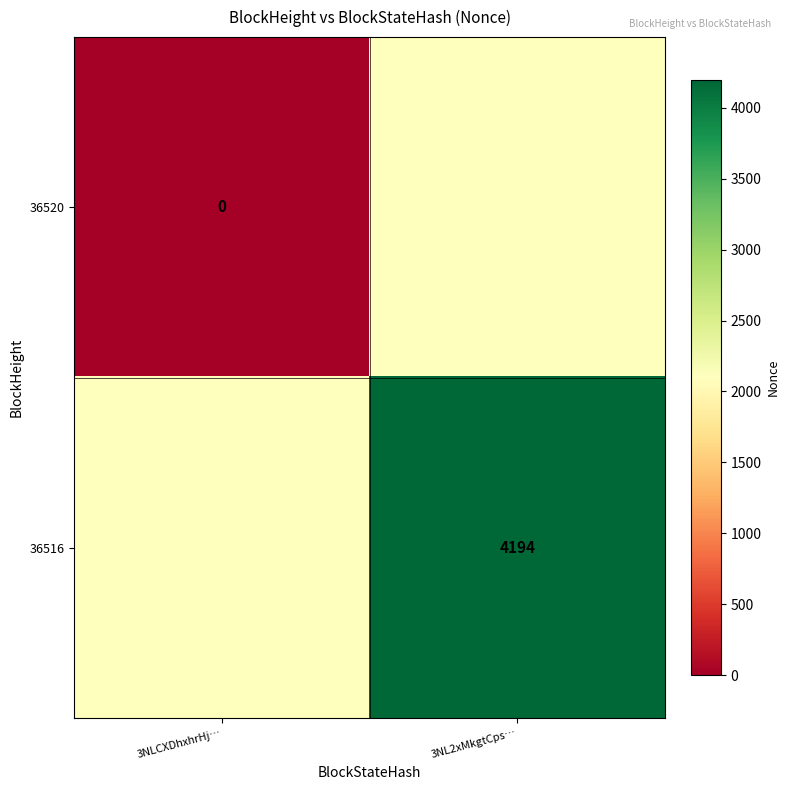

The 36516 series shows 4194 at 3NL2xMkgtCps…. True or false?

True